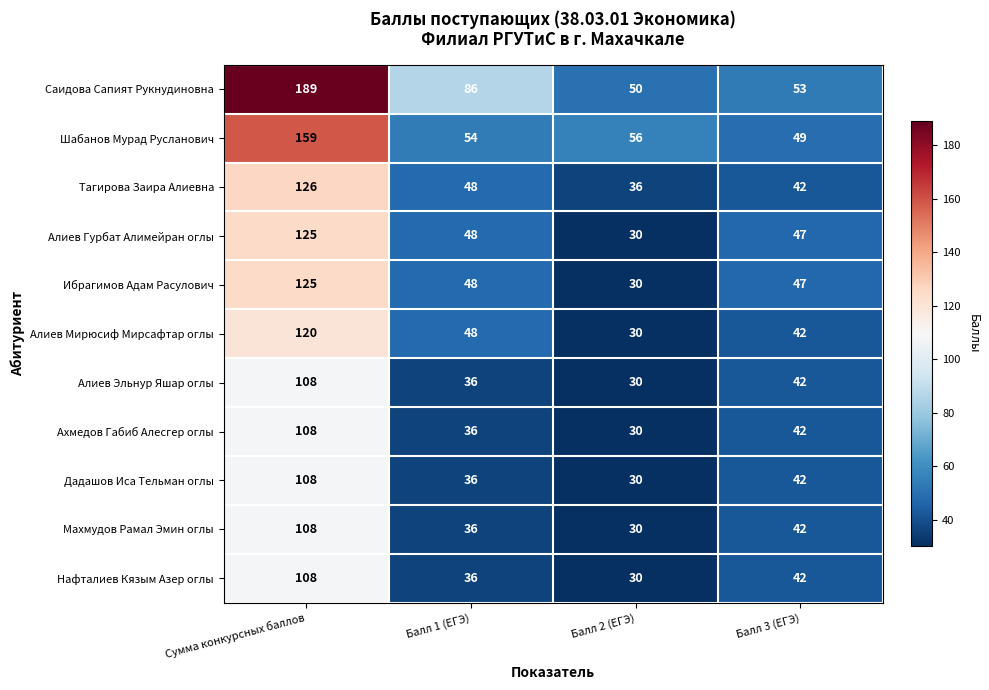

Which series has the largest total across all categories?

Саидова Сапият Рукнудиновна